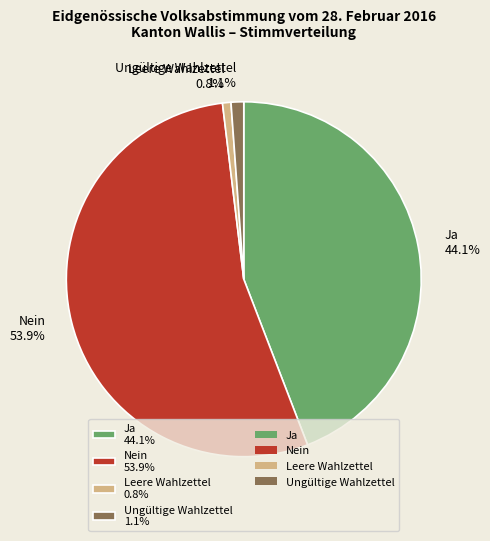

To the nearest percent, what is the combined percentage of Ungültige Wahlzettel and Leere Wahlzettel?

2%